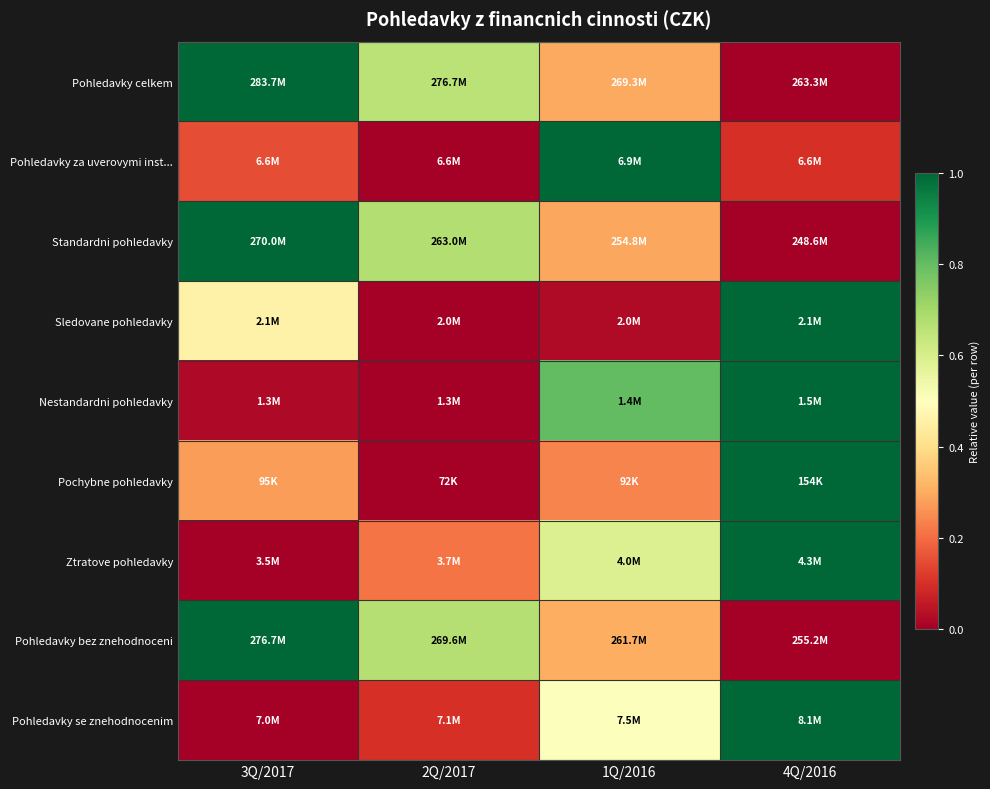

What is the total value across all series at 4Q/2016?

5.1